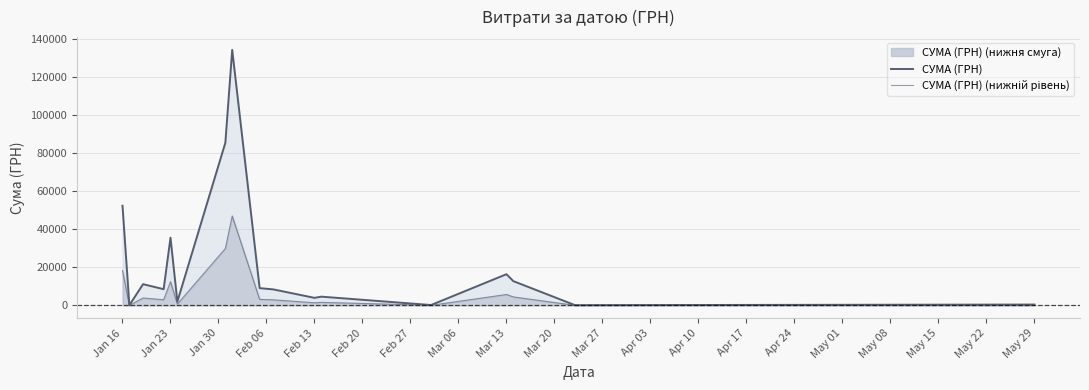

Which series has the largest range (max minus min)?

СУМА (ГРН)